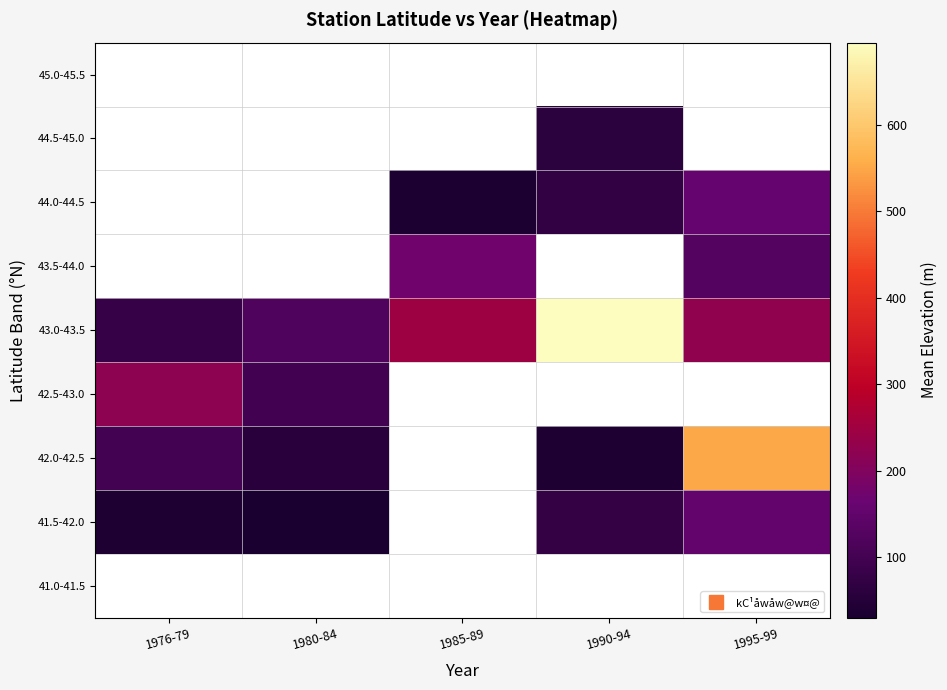

What is the sum of all 43.0-43.5 values?

1369.5